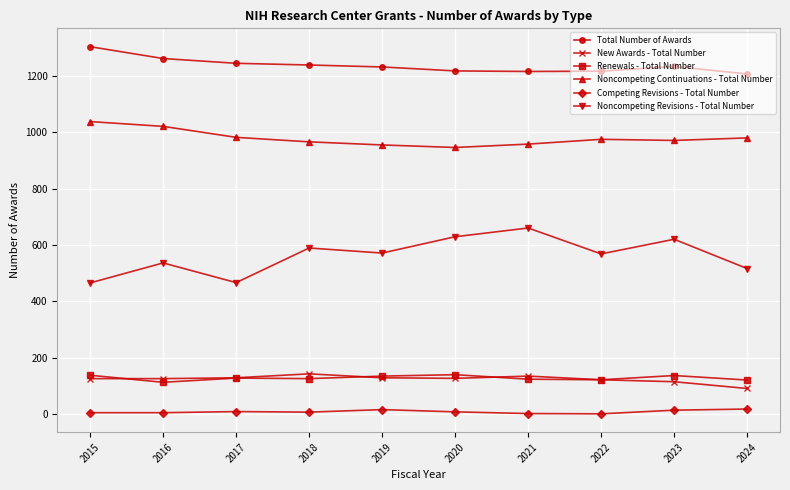

The New Awards - Total Number series shows 177 at 2022. True or false?

False